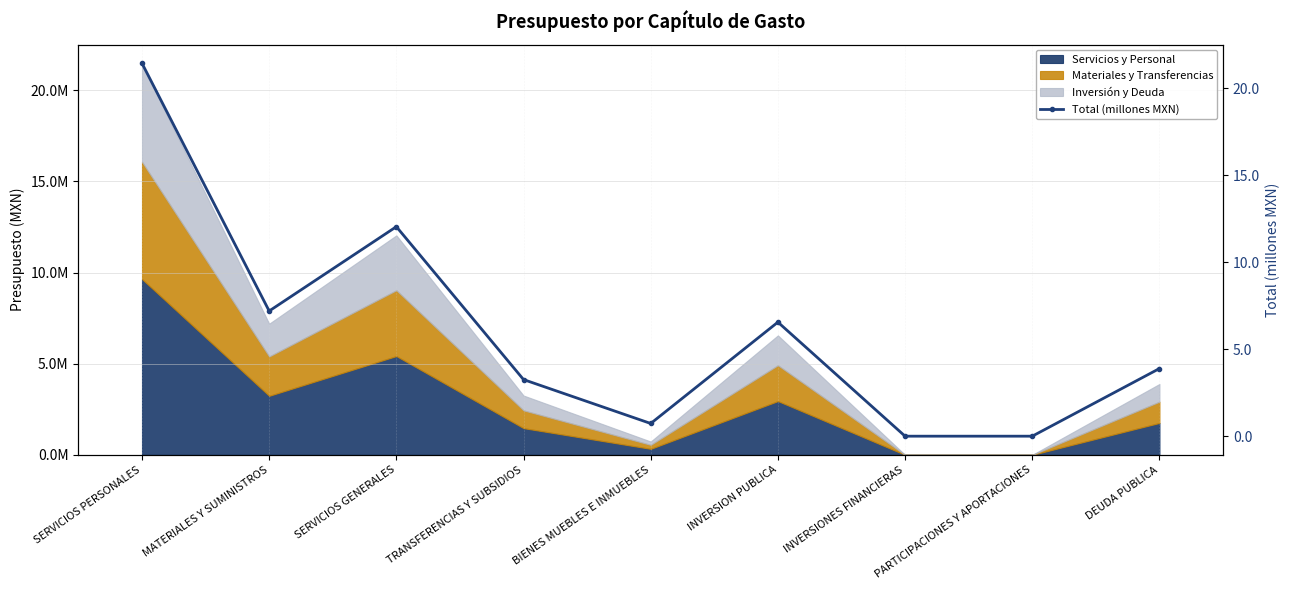

What is the difference between the maximum and minimum values?

21.4